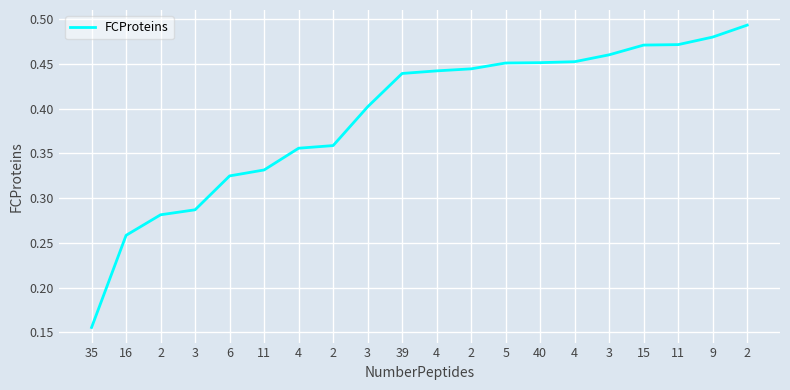

How many lines are shown in the chart?

1